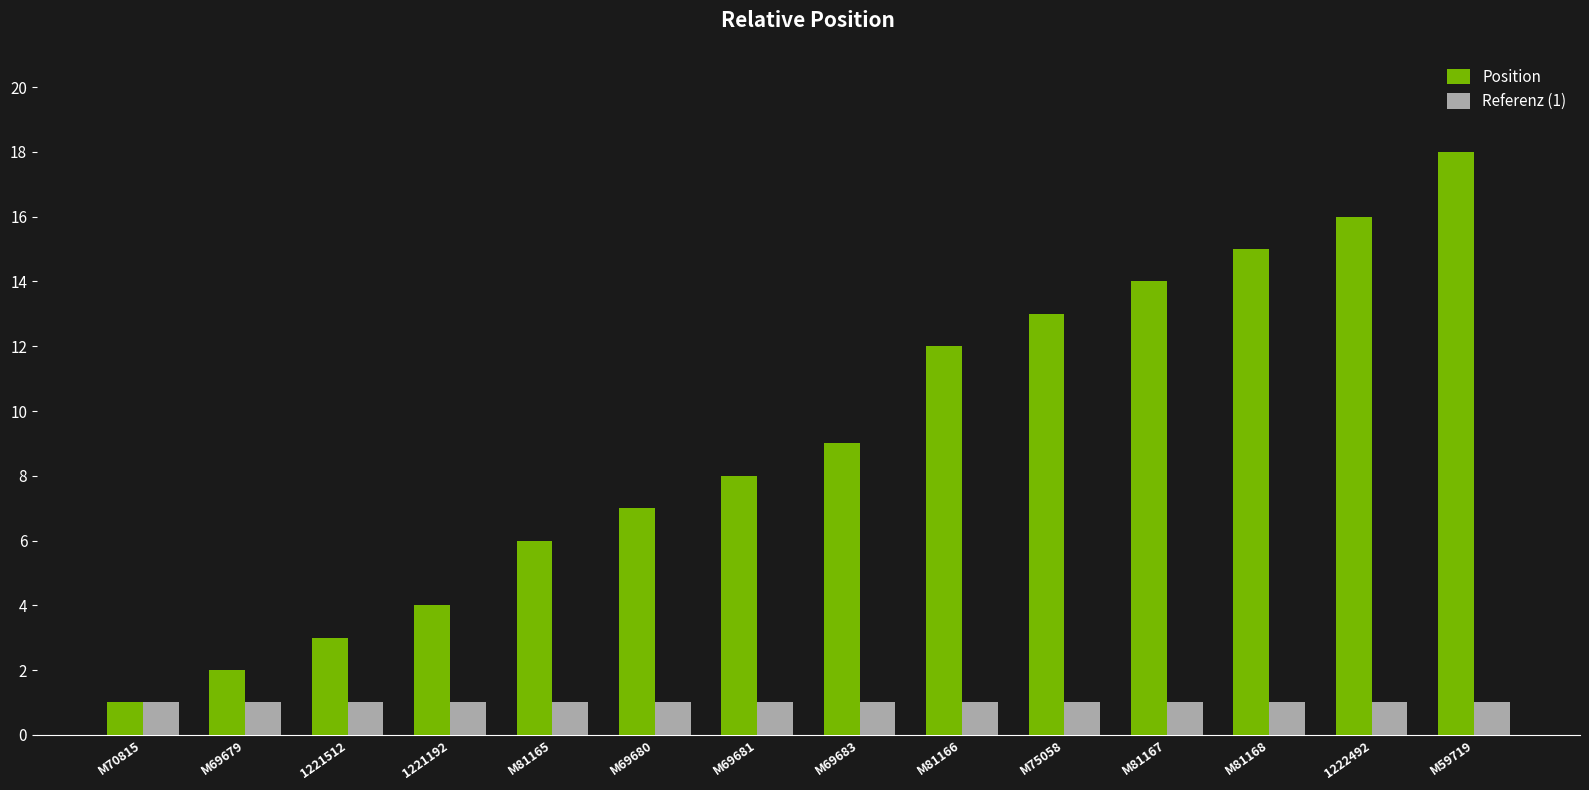

What is the total value across all series at 1221512?

4